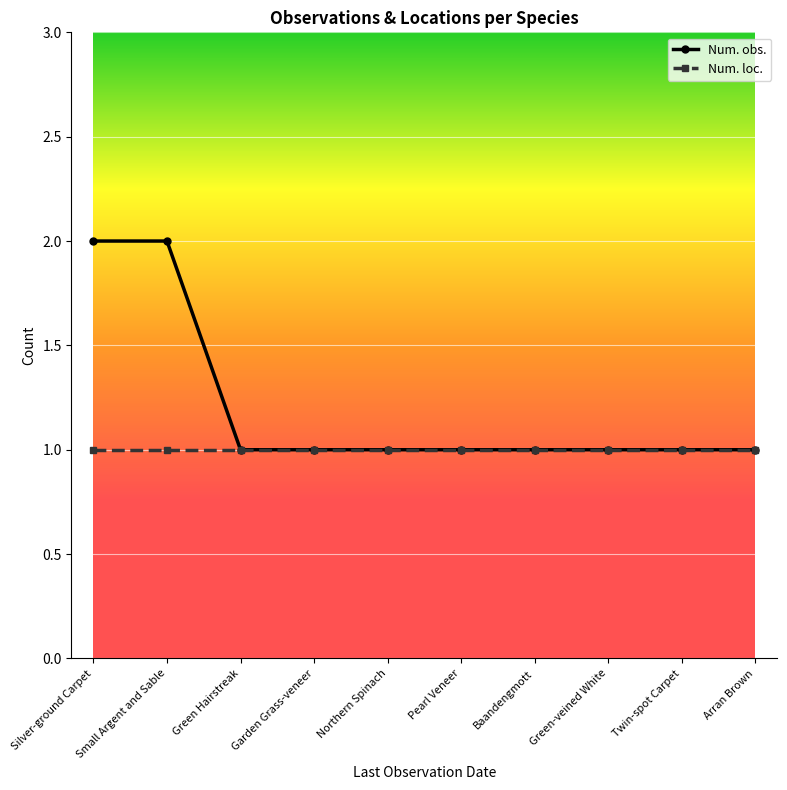

What position from the right is Green-veined White?

3